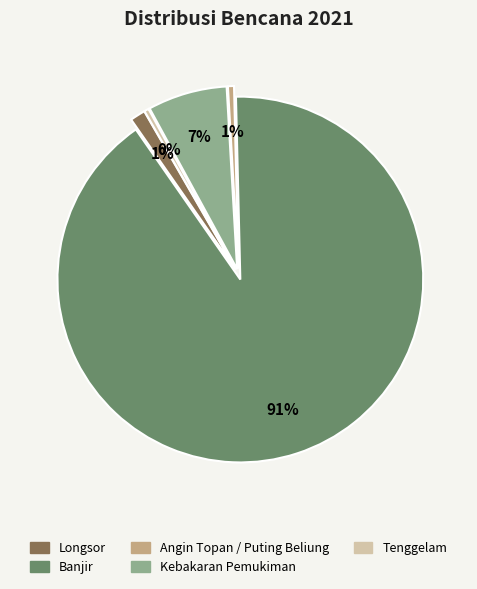

The Banjir slice represents 91% of the pie. True or false?

True